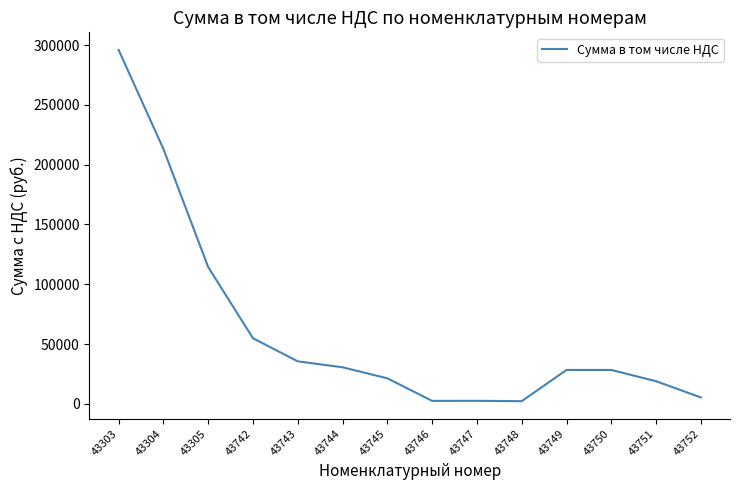

What is the difference between the values at 43743 and 43305?

78835.8